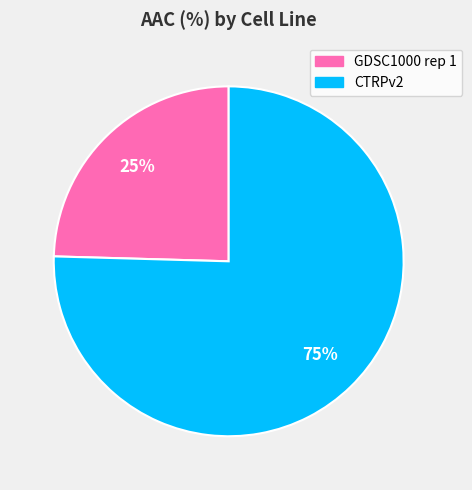

True or false: CTRPv2 accounts for 67% of the total.

False